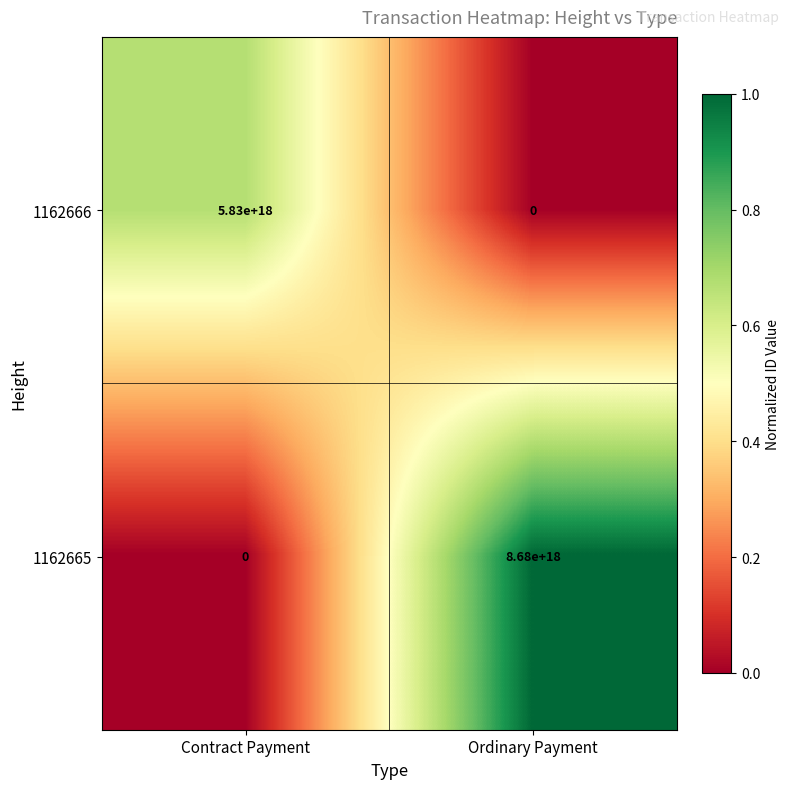

How many data points does each series have?

2